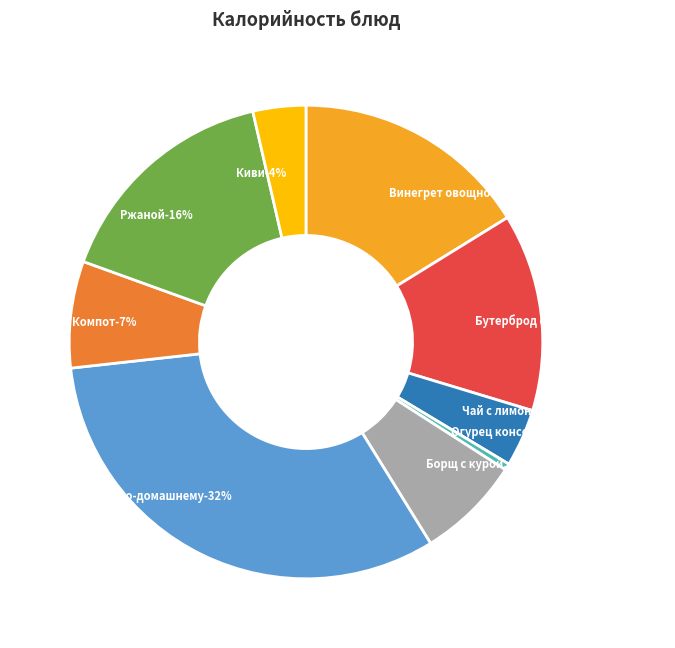

To the nearest percent, what is the average slice percentage?

11%